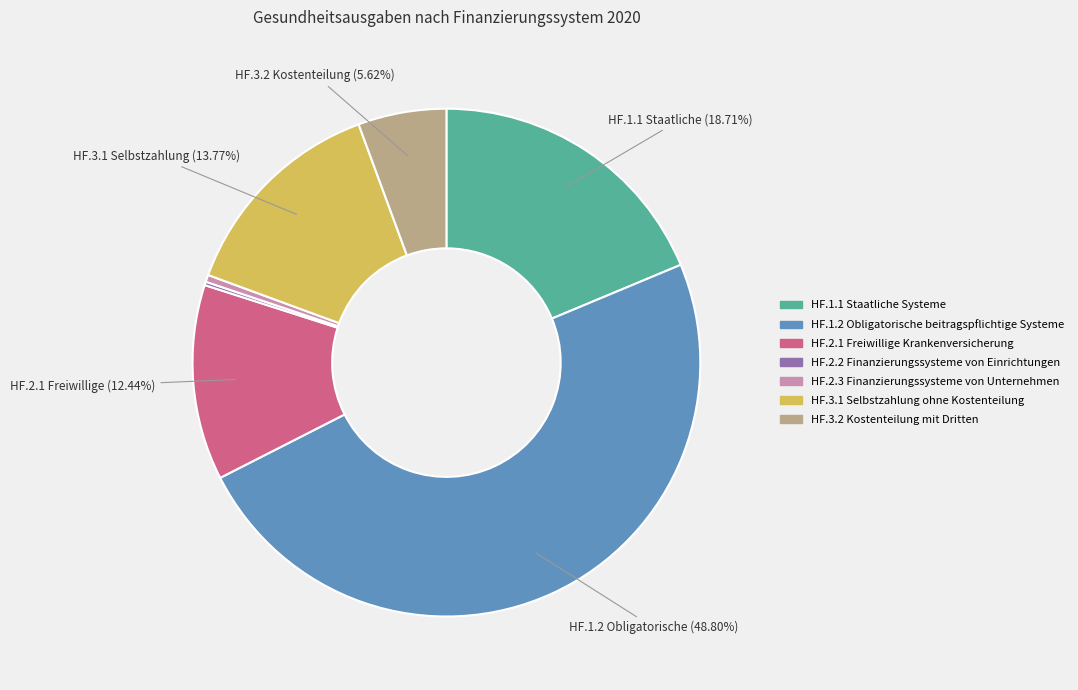

To the nearest percent, what is the difference between the largest and smallest slice percentages?

49%